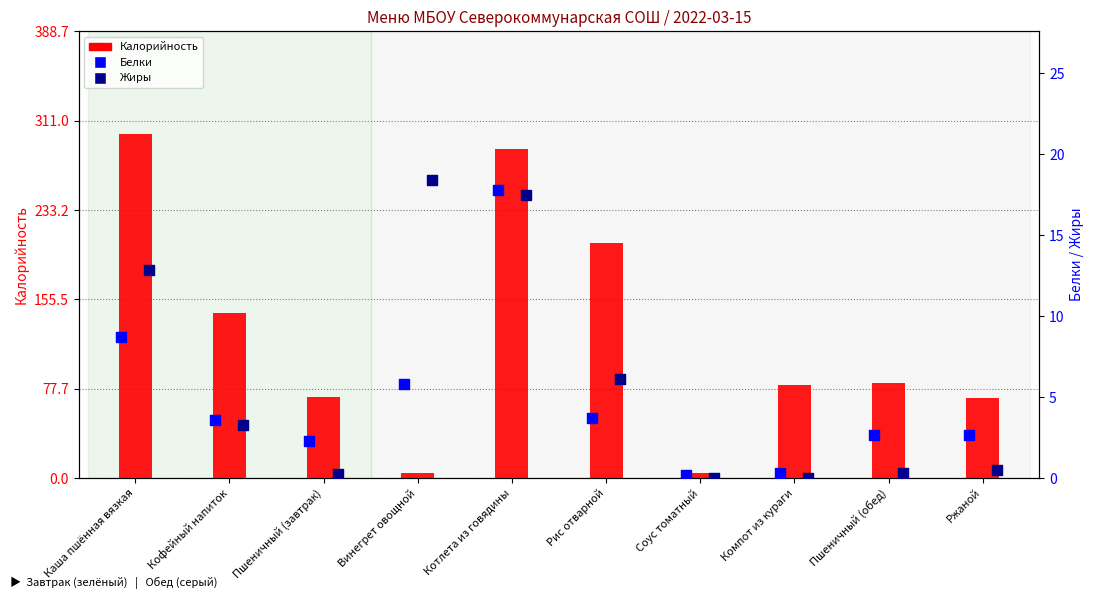

At how many categories does at least one series exceed 165?

3